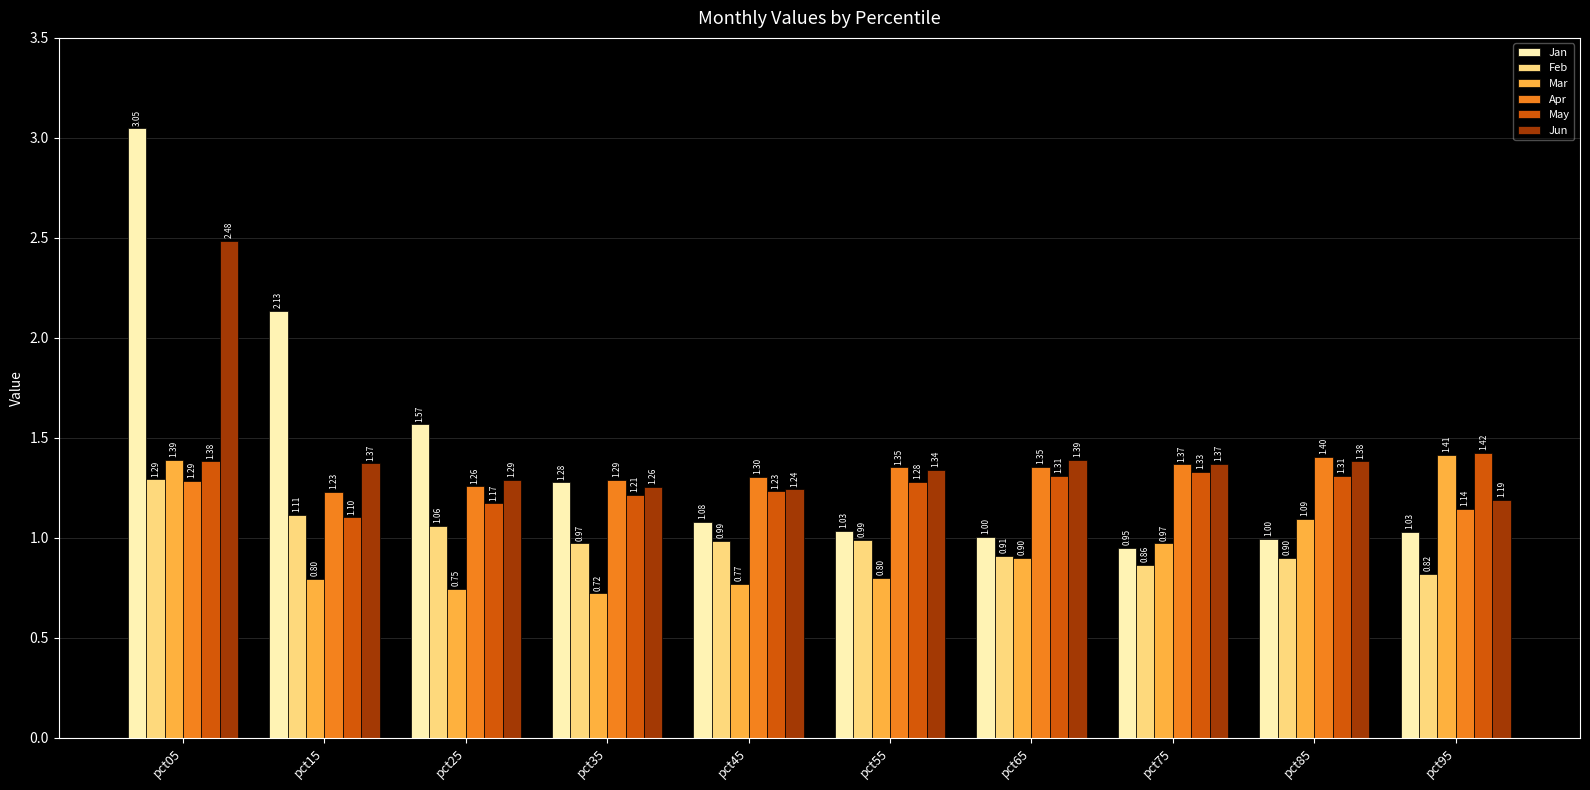

Which series changed the most between pct25 and pct35?

Jan